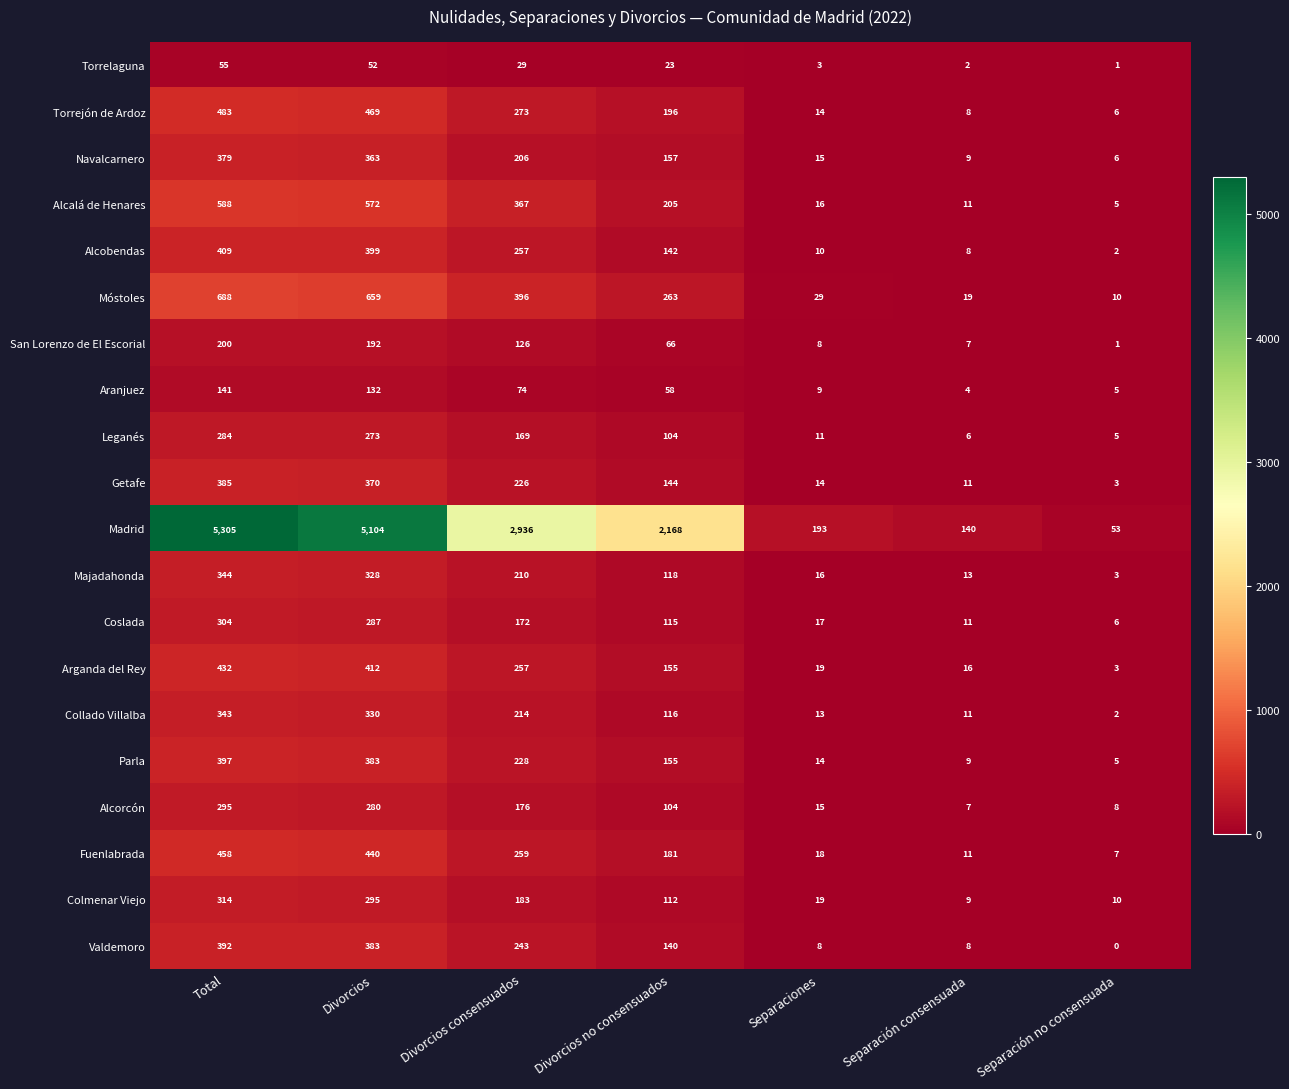

List the series in order of their peak value, highest first.

Madrid, Móstoles, Alcalá de Henares, Torrejón de Ardoz, Fuenlabrada, Arganda del Rey, Alcobendas, Parla, Valdemoro, Getafe, Navalcarnero, Majadahonda, Collado Villalba, Colmenar Viejo, Coslada, Alcorcón, Leganés, San Lorenzo de El Escorial, Aranjuez, Torrelaguna